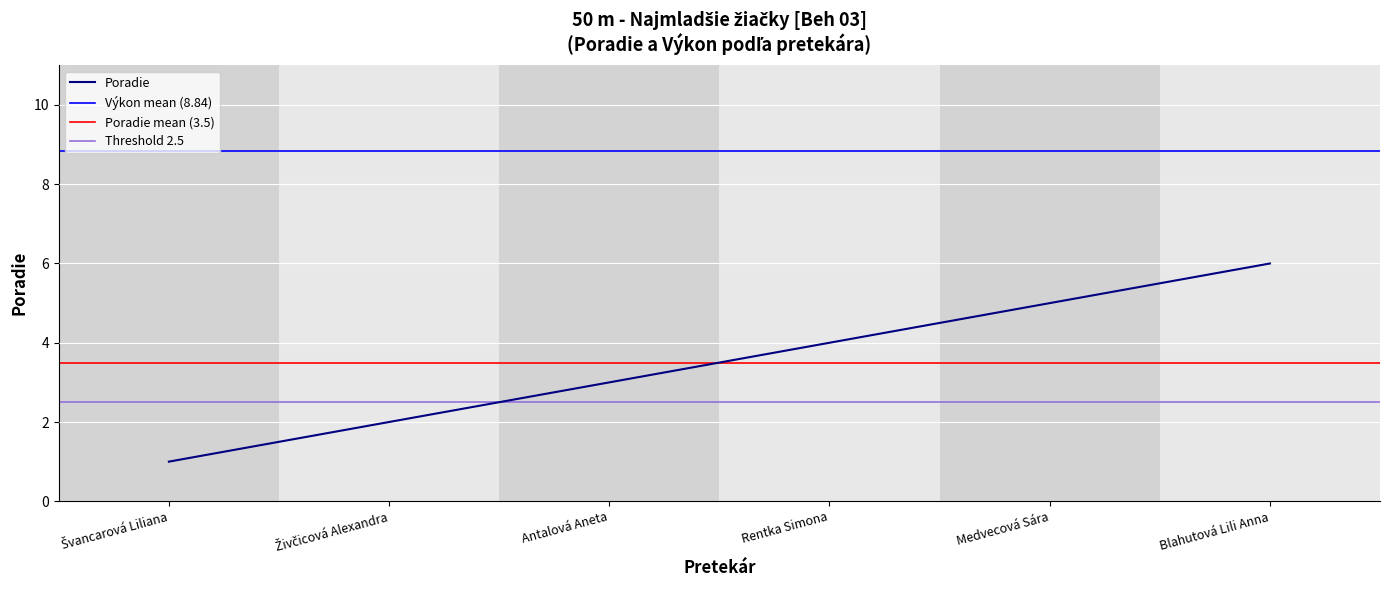

What is the label of the 4th point from the left?

Rentka Simona